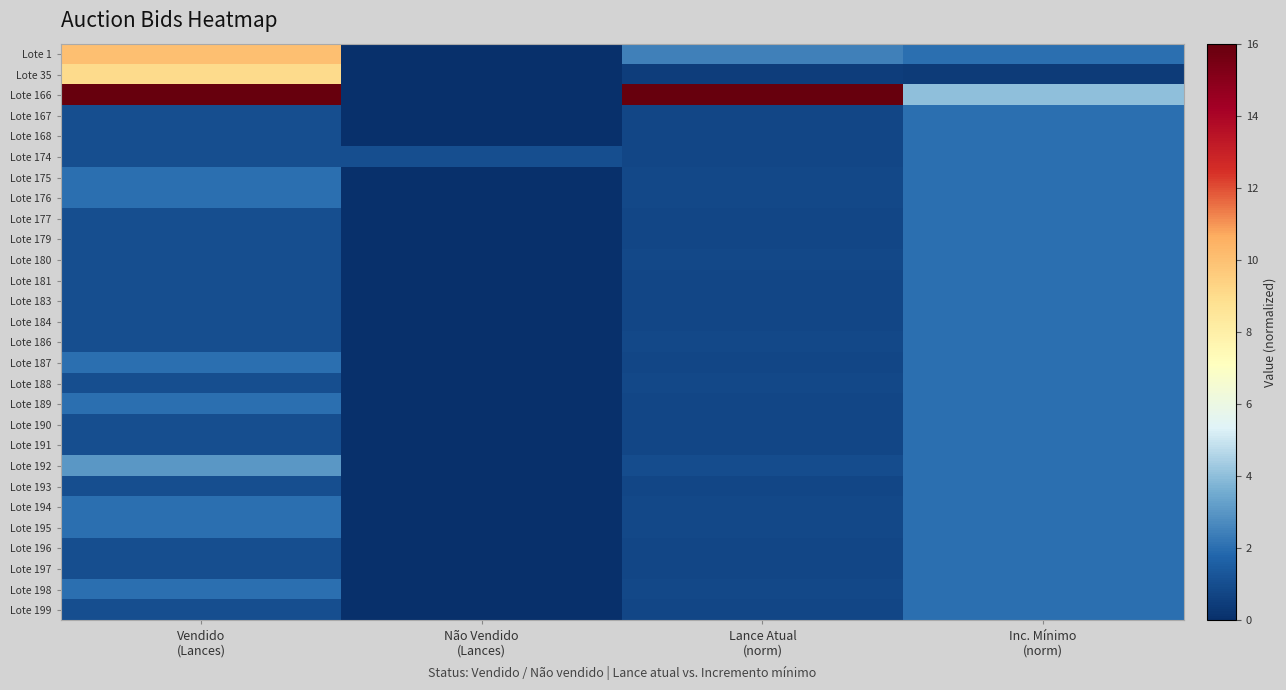

Which series changed the most between Vendido (Lances) and Não Vendido (Lances)?

Lote 166